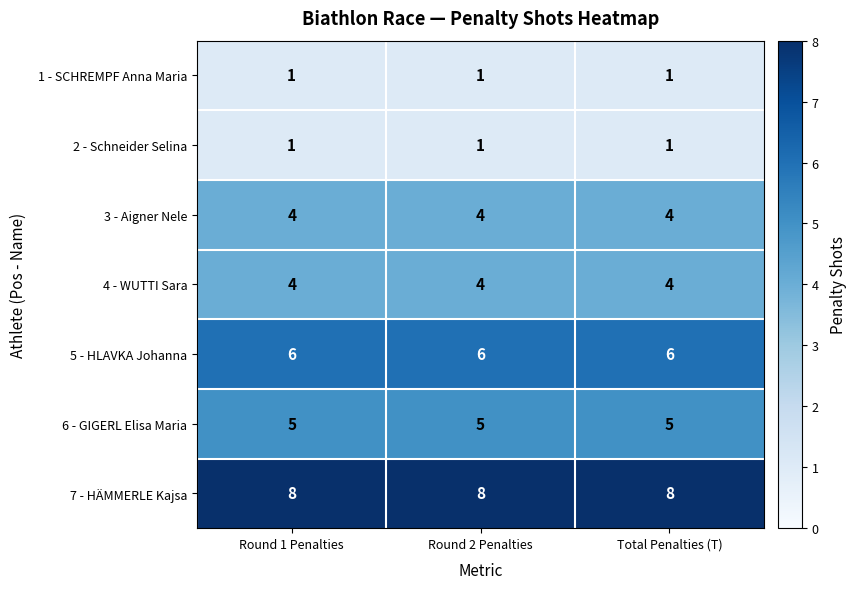

What is the greatest value displayed?

8